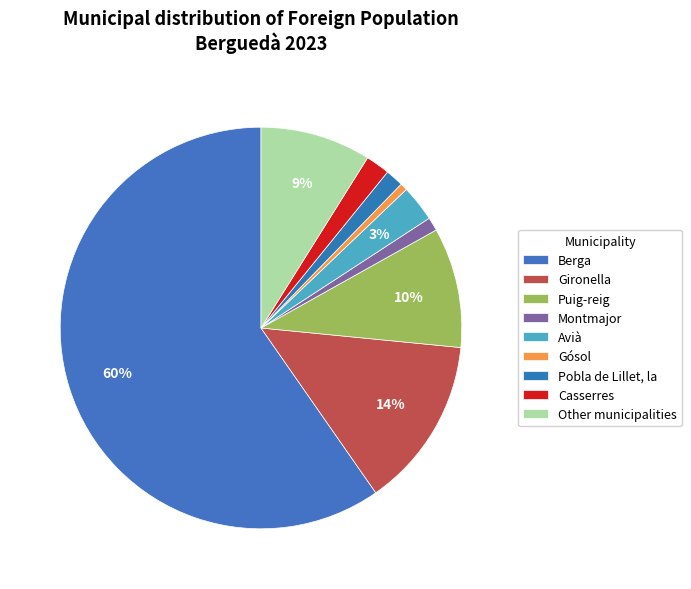

What portion of the pie excludes Puig-reig?

90.3%